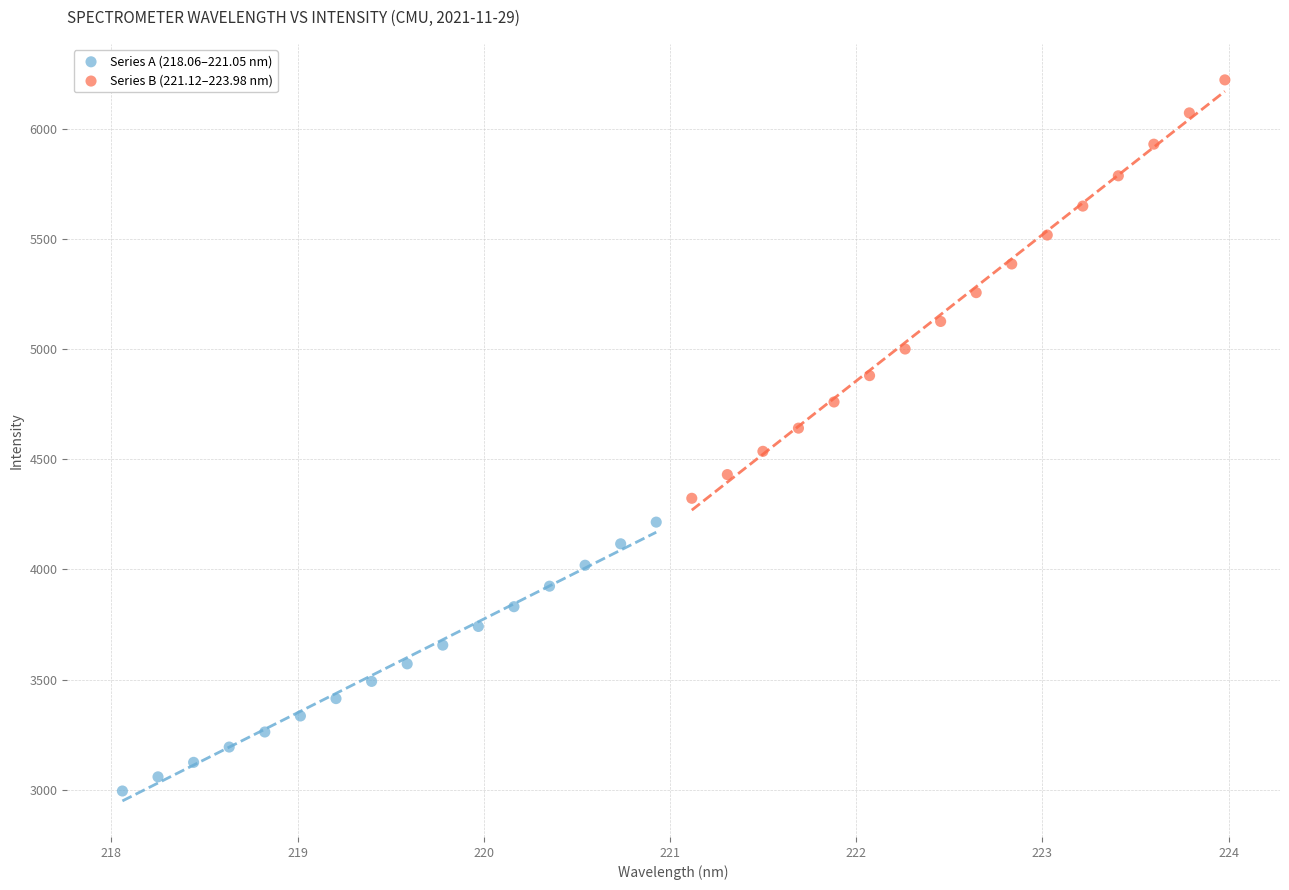

What are all the series names shown in the legend?

Series A (218.06–221.05 nm), Series B (221.12–223.98 nm)